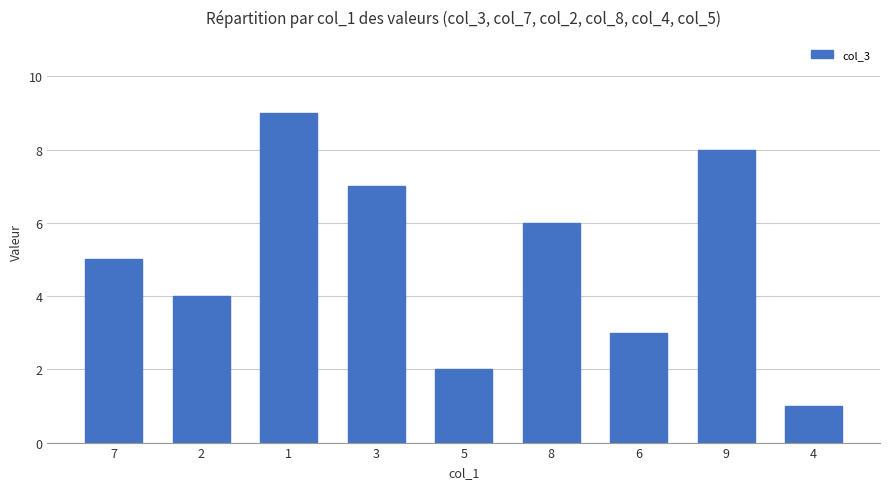

Between 5 and 9, which is larger?

9